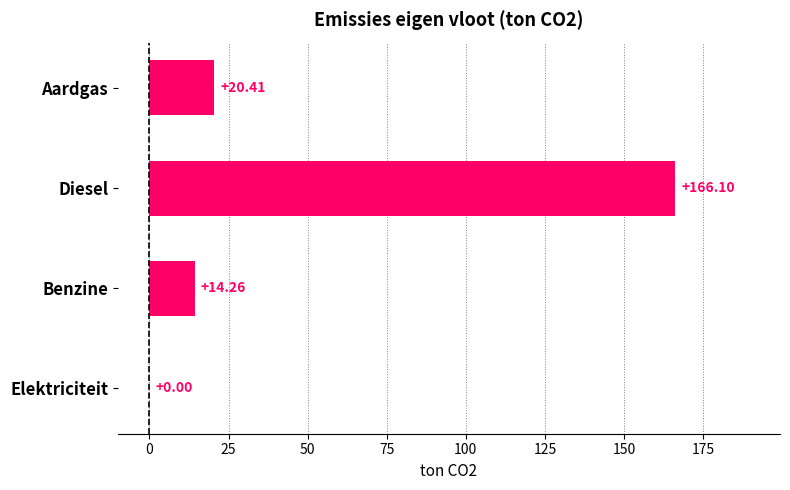

What is the change in value from Aardgas to Diesel?

+145.7